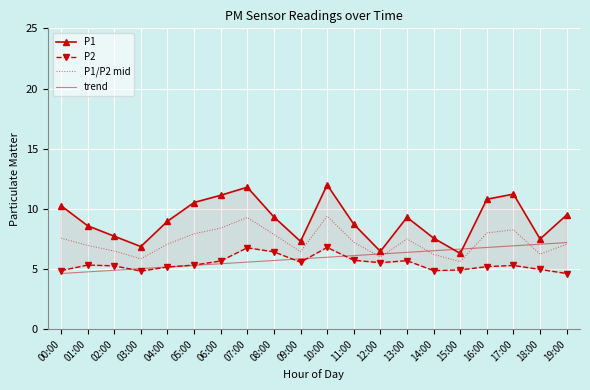

Reading left to right, what are all the values shown in this chart?

P1: 00:00=10.3	01:00=8.6	02:00=7.7	03:00=6.9	04:00=9.0	05:00=10.5	06:00=11.1	07:00=11.8	08:00=9.3	09:00=7.3	10:00=12.0	11:00=8.7	12:00=6.5	13:00=9.3	14:00=7.6	15:00=6.3	16:00=10.8	17:00=11.2	18:00=7.5	19:00=9.5
P2: 00:00=4.9	01:00=5.3	02:00=5.3	03:00=4.8	04:00=5.2	05:00=5.3	06:00=5.7	07:00=6.8	08:00=6.4	09:00=5.6	10:00=6.8	11:00=5.7	12:00=5.5	13:00=5.7	14:00=4.9	15:00=4.9	16:00=5.2	17:00=5.3	18:00=5.0	19:00=4.6
P1/P2 mid: 00:00=7.6	01:00=7.0	02:00=6.5	03:00=5.8	04:00=7.1	05:00=7.9	06:00=8.4	07:00=9.3	08:00=7.9	09:00=6.4	10:00=9.4	11:00=7.2	12:00=6.0	13:00=7.5	14:00=6.2	15:00=5.6	16:00=8.0	17:00=8.3	18:00=6.2	19:00=7.1
trend: 00:00=4.6	01:00=4.8	02:00=4.9	03:00=5.0	04:00=5.2	05:00=5.3	06:00=5.4	07:00=5.6	08:00=5.7	09:00=5.8	10:00=6.0	11:00=6.1	12:00=6.3	13:00=6.4	14:00=6.5	15:00=6.7	16:00=6.8	17:00=6.9	18:00=7.1	19:00=7.2